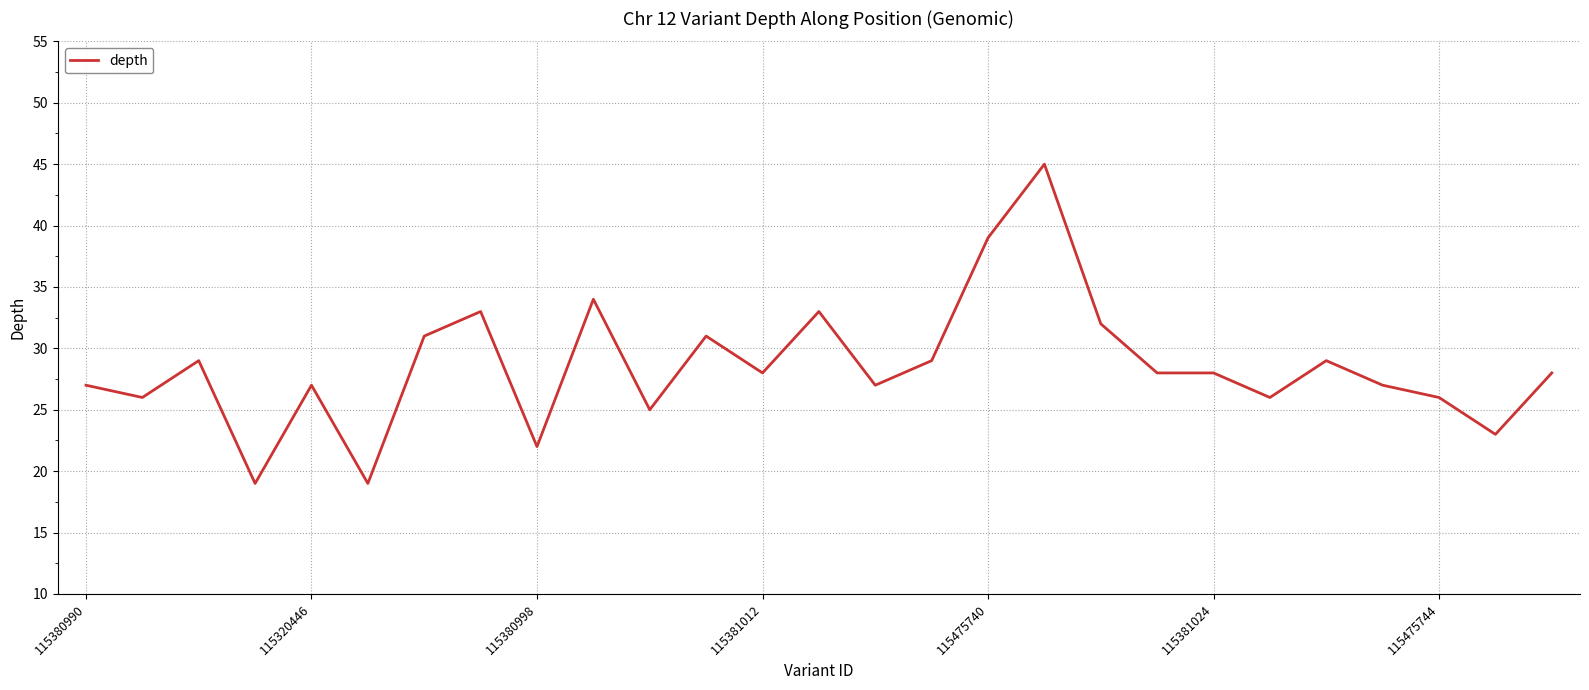

What is the maximum value shown in the chart?

45